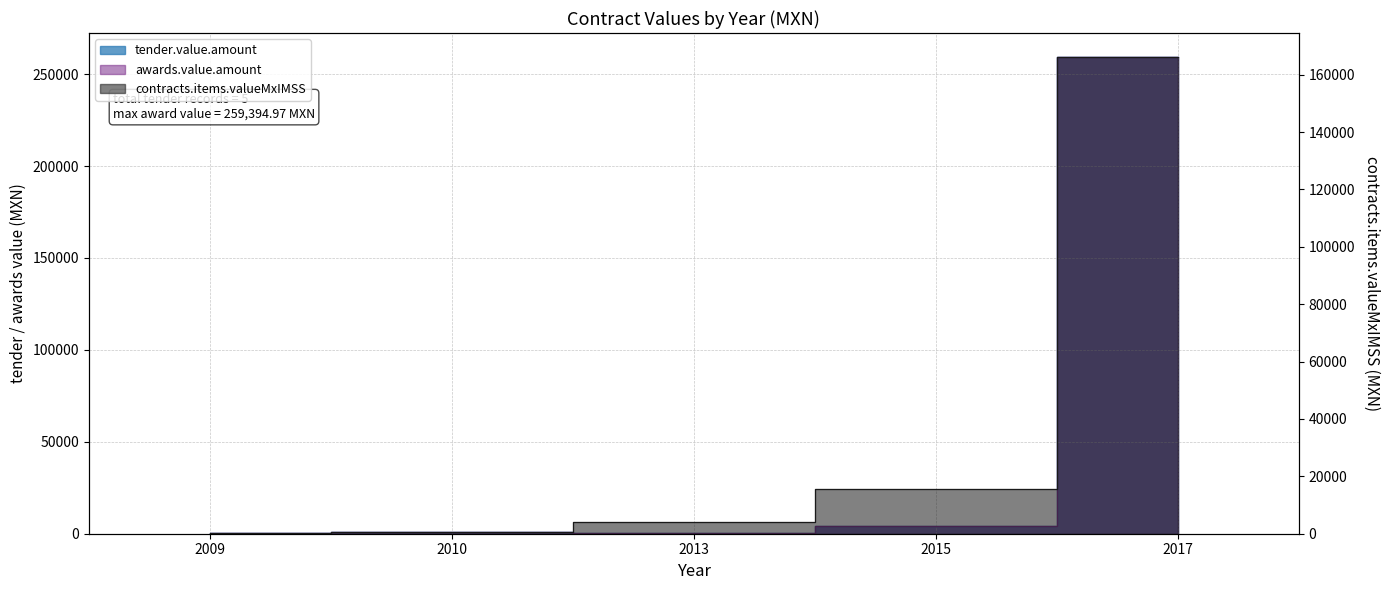

Which series has the widest spread of values?

tender.value.amount